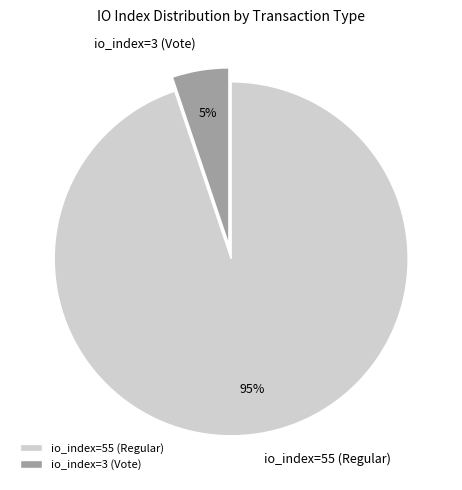

Rank the categories by value from lowest to highest.

io_index=3 (Vote), io_index=55 (Regular)